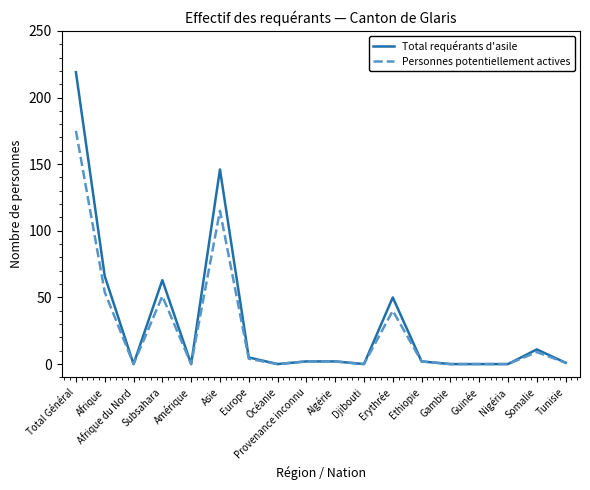

Which category has the highest value across all series?

Total Général